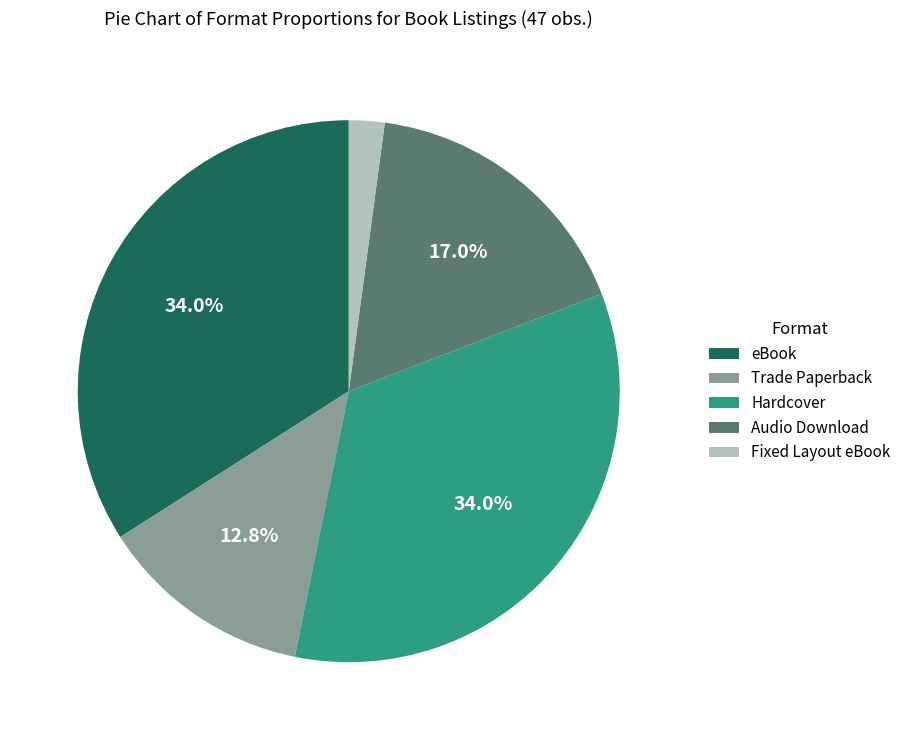

To the nearest percent, what is the average slice percentage?

20%